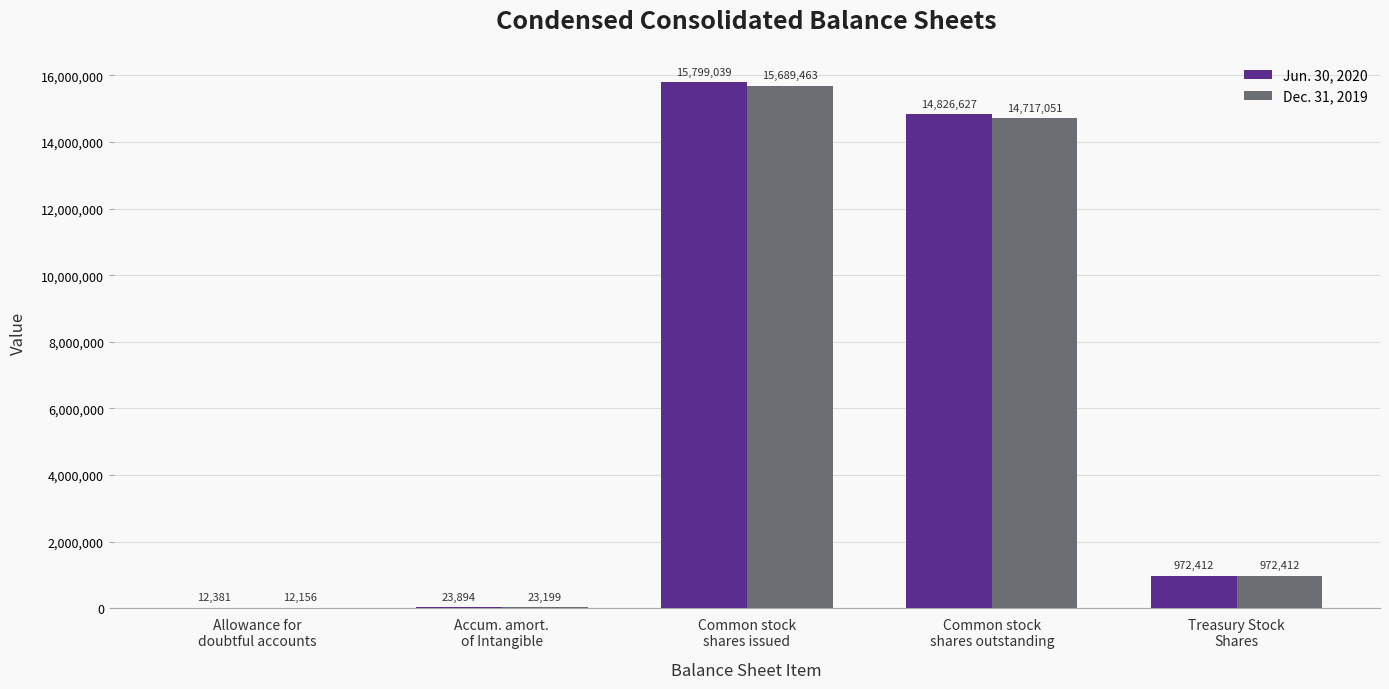

Is it true that Dec. 31, 2019 equals 972412 at Treasury Stock
Shares?

True